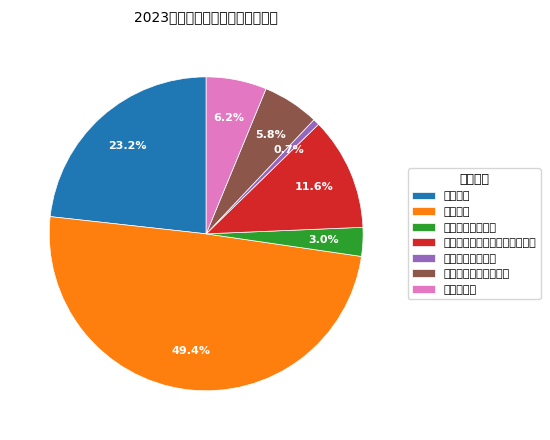

To the nearest percent, what portion does 其他社会保障缴费 represent?

1%